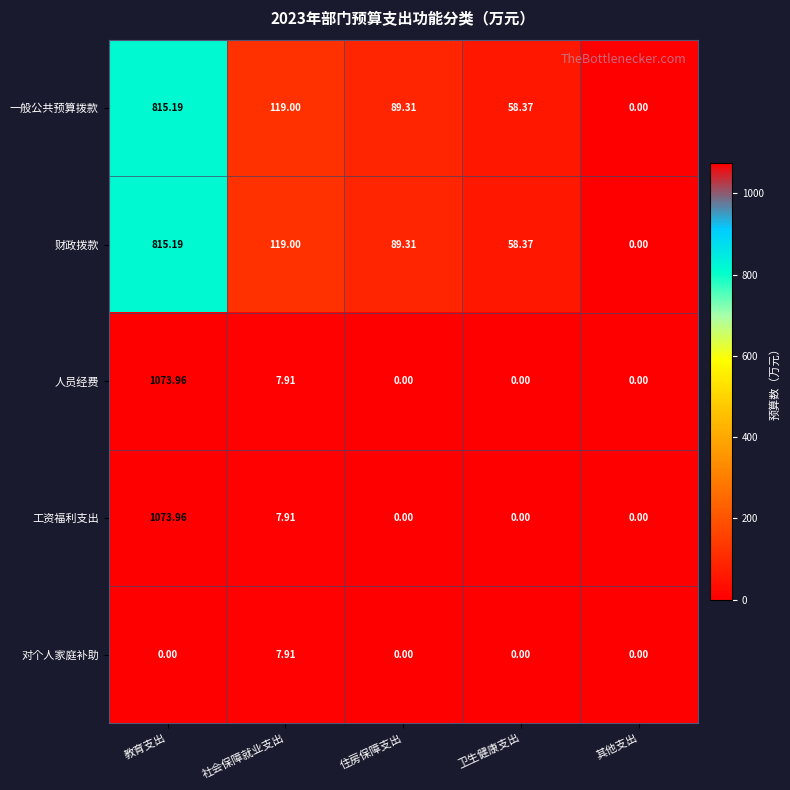

List the labels in order of 财政拨款 value, largest first.

教育支出, 社会保障就业支出, 住房保障支出, 卫生健康支出, 其他支出